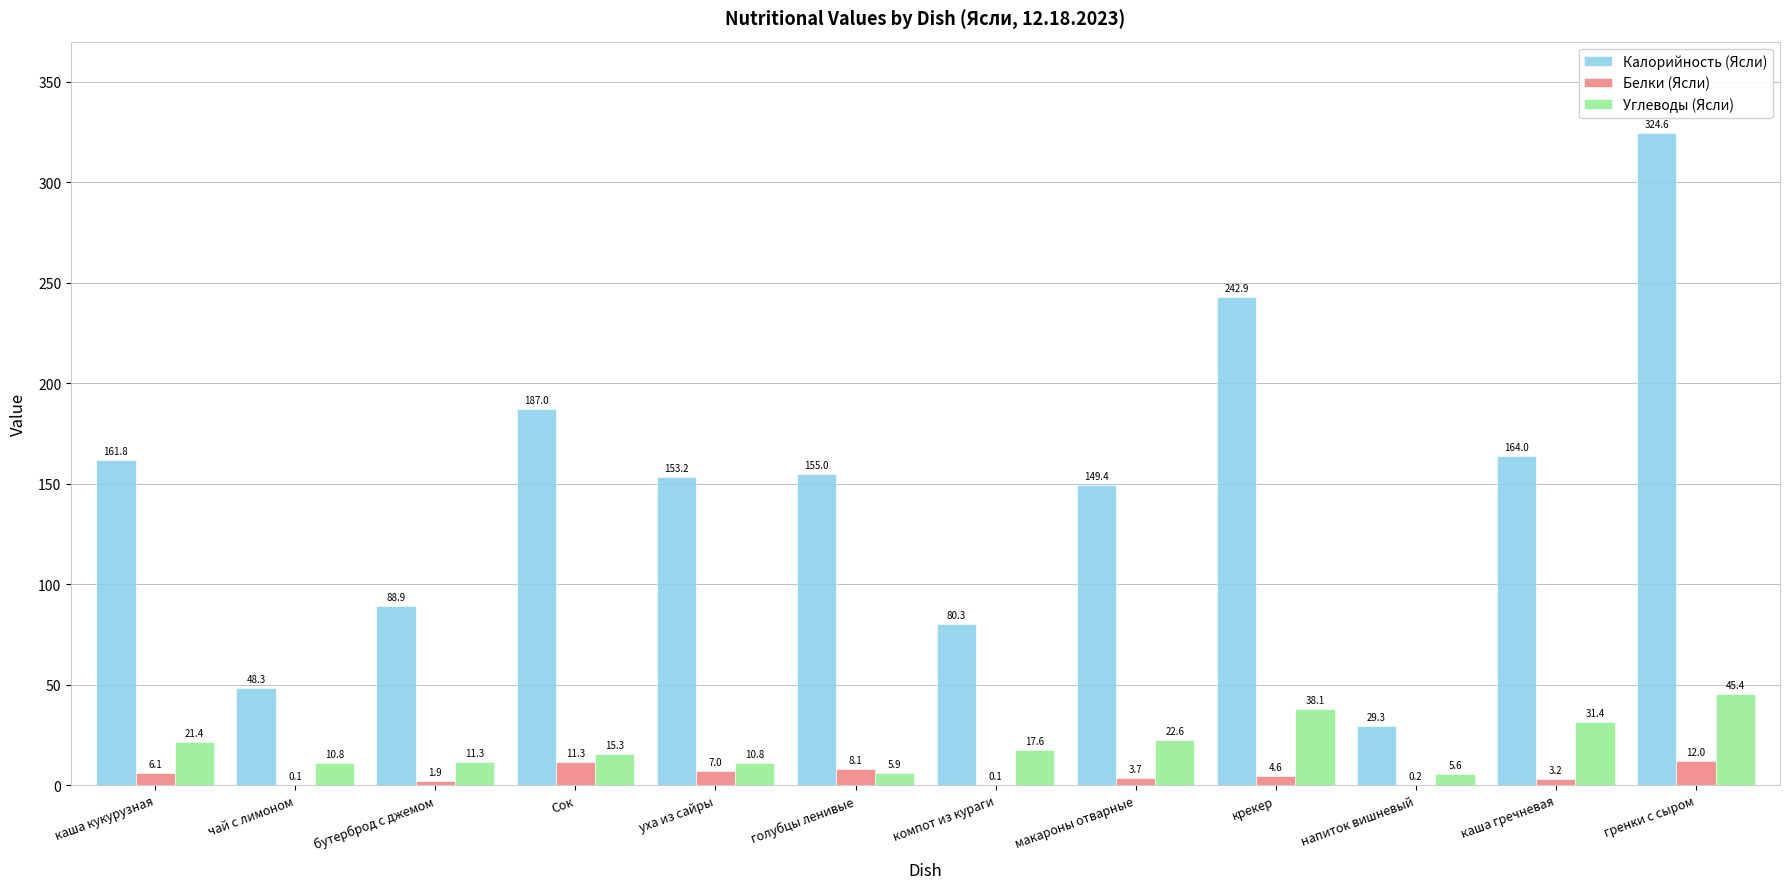

What is the sum of the Белки (Ясли) values at компот из кураги and макароны отварные?

3.8